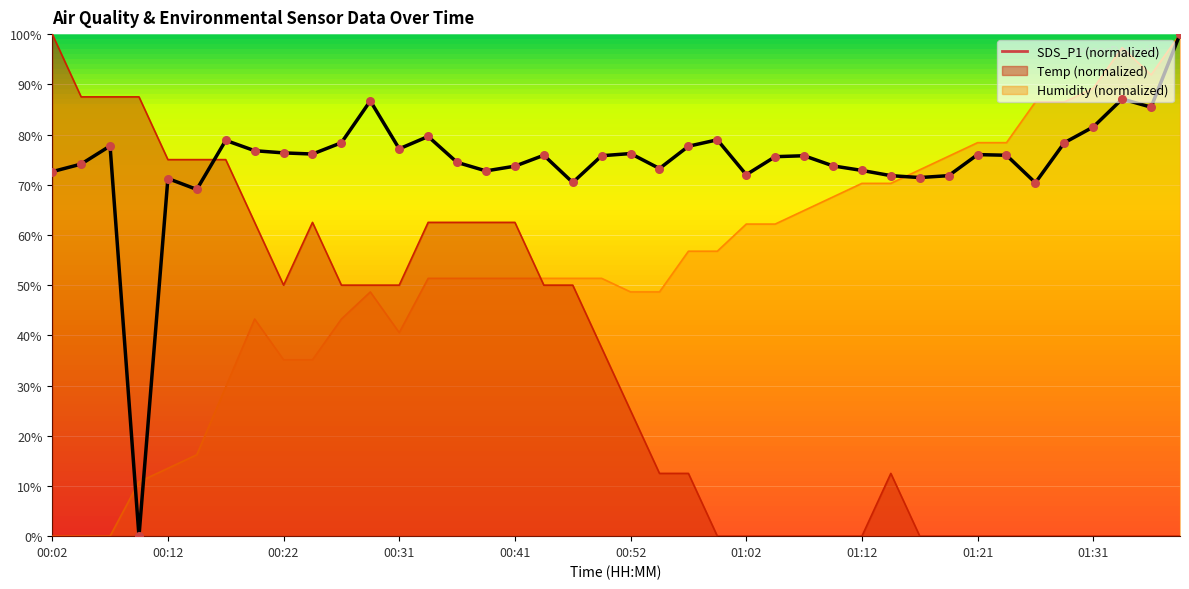

Which series contains the highest Y value?

Temp